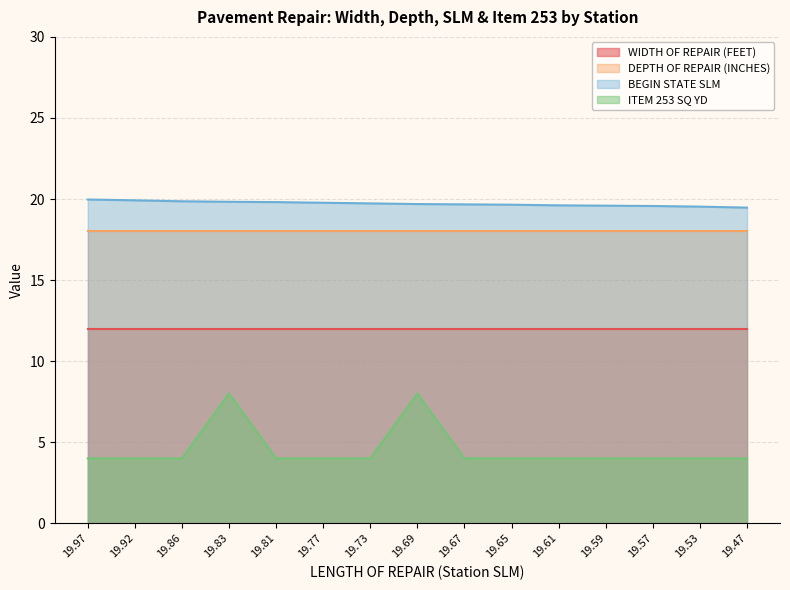

What is the value of the BEGIN STATE SLM point at the 6th from the left?

19.8